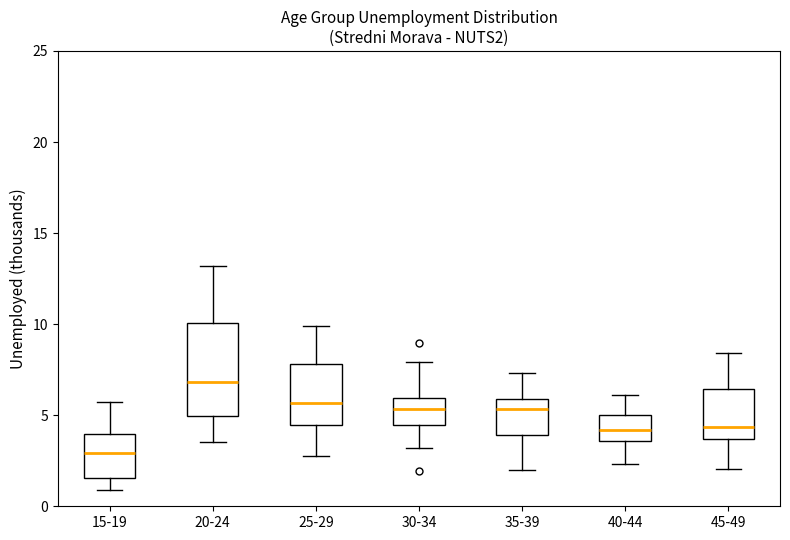

Where does the upper whisker of the box for 25-29 end on the y-axis? The values are not printed on the chart, so give them approximately, as read against the axis.

10.0